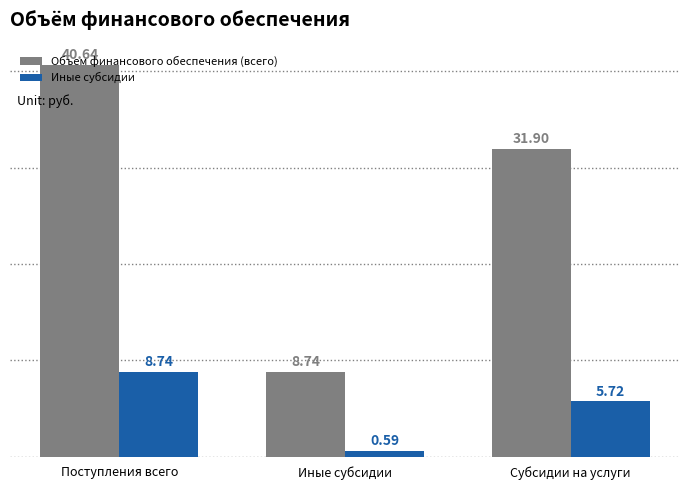

Which series has the largest total across all categories?

Объем финансового обеспечения (всего)